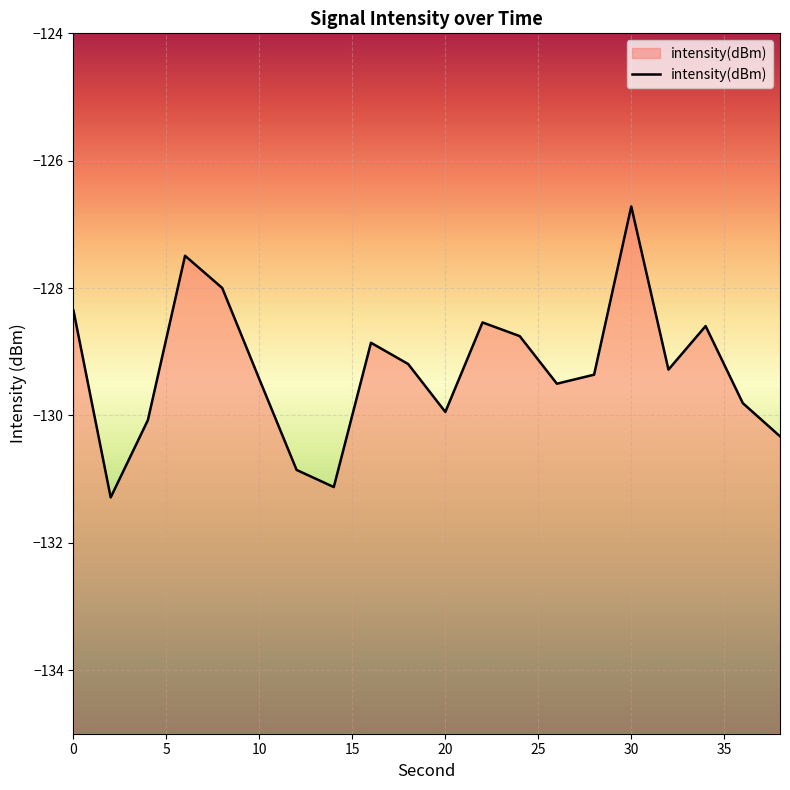

How many data points are less than -129?

12